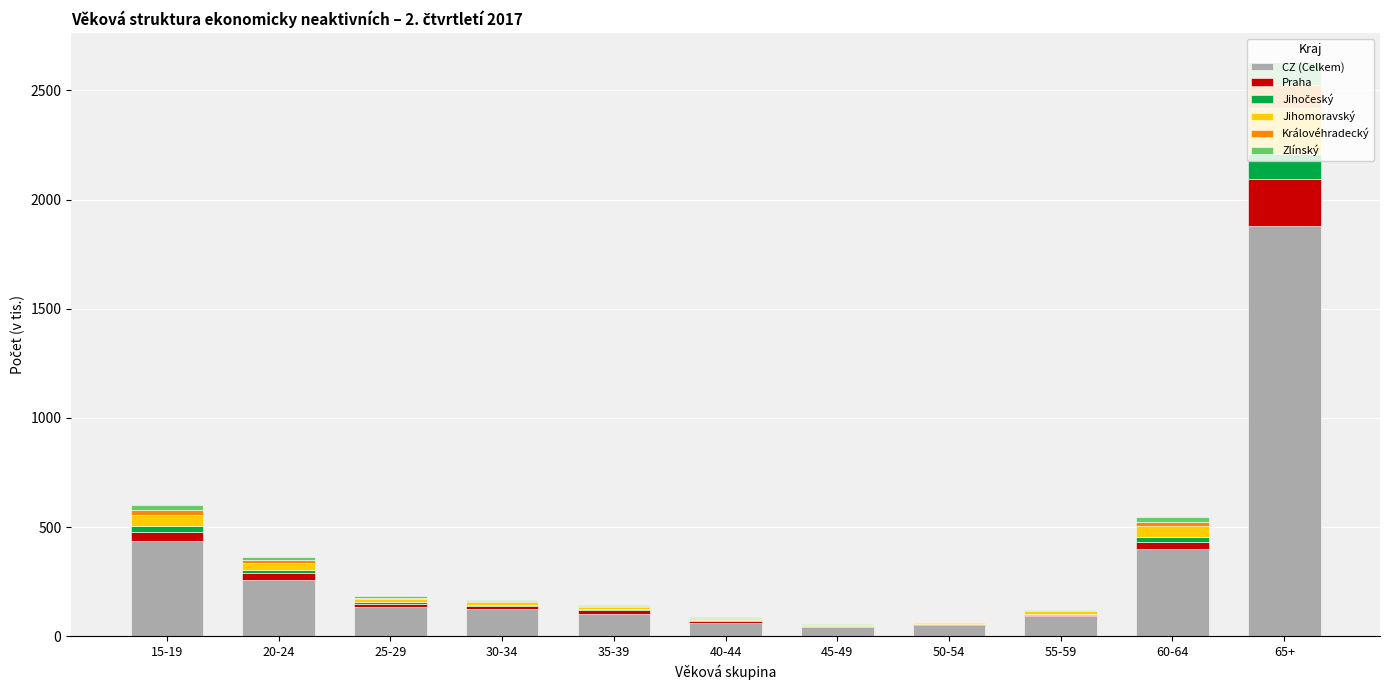

What is the highest value of the CZ (Celkem) series?

1878.0